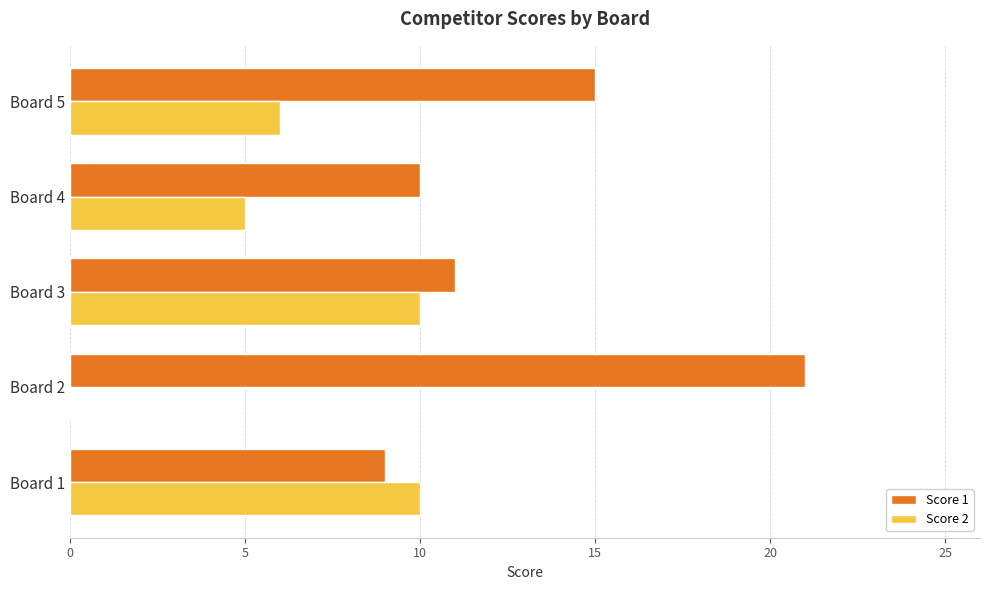

Between Board 2 and Board 4, which series saw the biggest shift?

Score 1